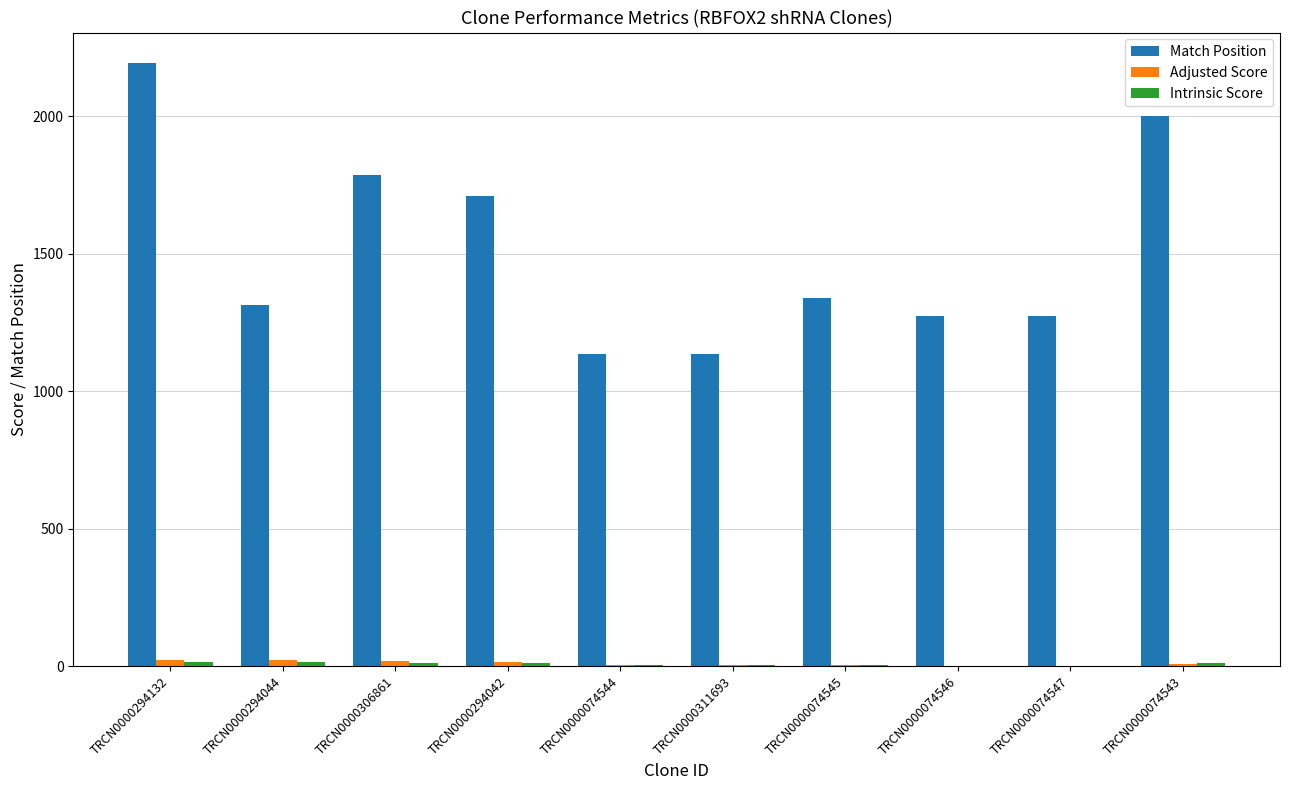

The Match Position series shows 497.9 at TRCN0000311693. True or false?

False